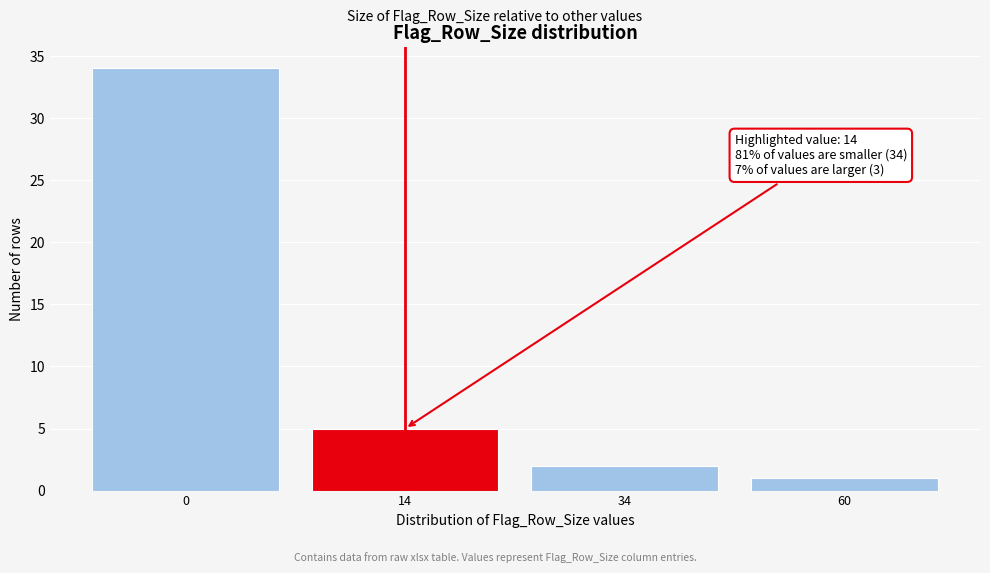

Reading left to right, list all the values displayed in this chart.

34	5	2	1